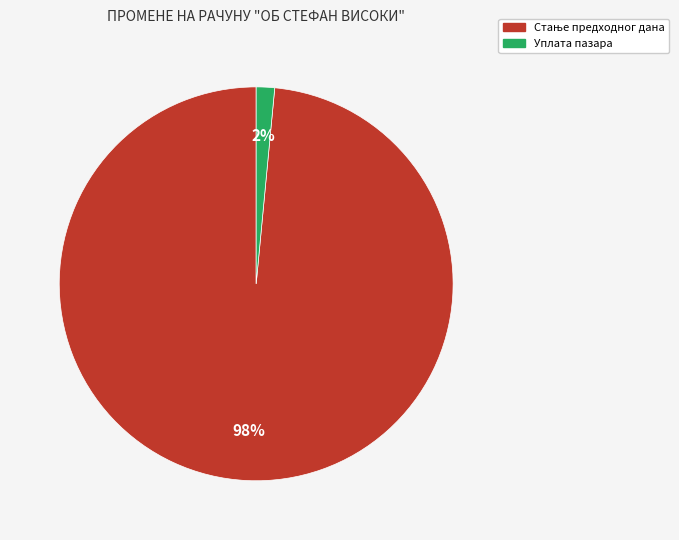

How many slices are in this pie chart?

2